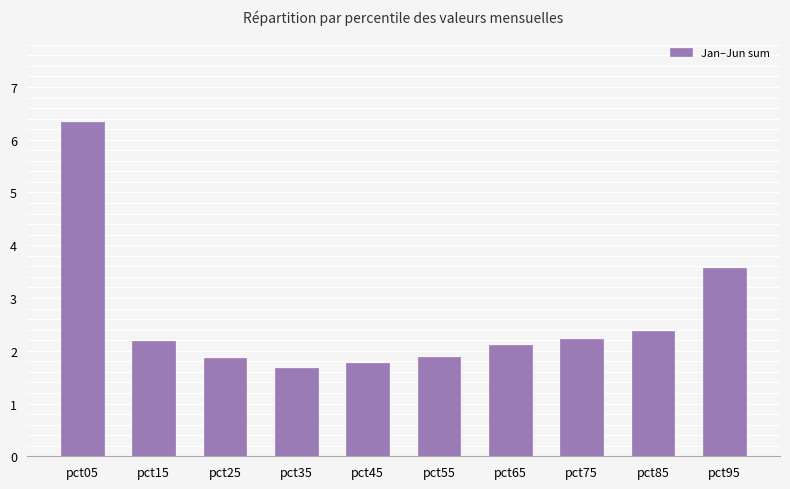

What is the minimum value shown in the chart?

1.7